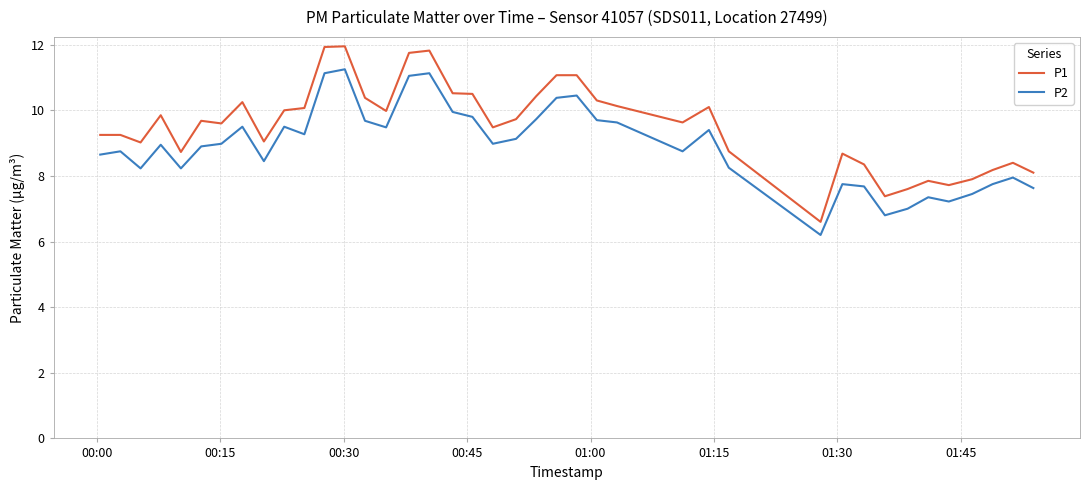

True or false: P1 and P2 cross at least once.

False